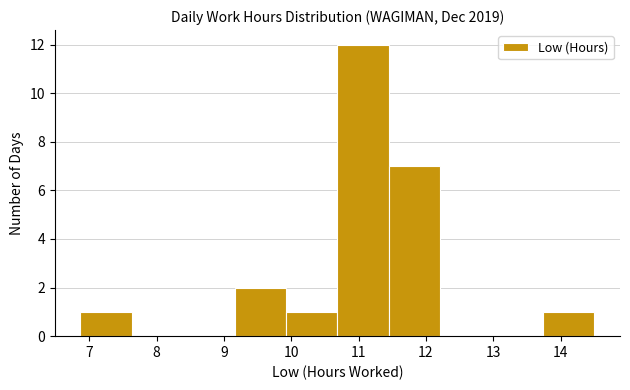

Reading left to right, transcribe this chart: for each bar, give the range it covers on the x-axis and its height. Neither the bar edges nor the heights are printed on the chart, so give them approximately, as read against the axes.

6.9 to 7.6: 1
7.6 to 8.4: 0
8.4 to 9.2: 0
9.2 to 9.9: 2
9.9 to 10.7: 1
10.7 to 11.4: 12
11.4 to 12.2: 7
12.2 to 13.0: 0
13.0 to 13.7: 0
13.7 to 14.5: 1